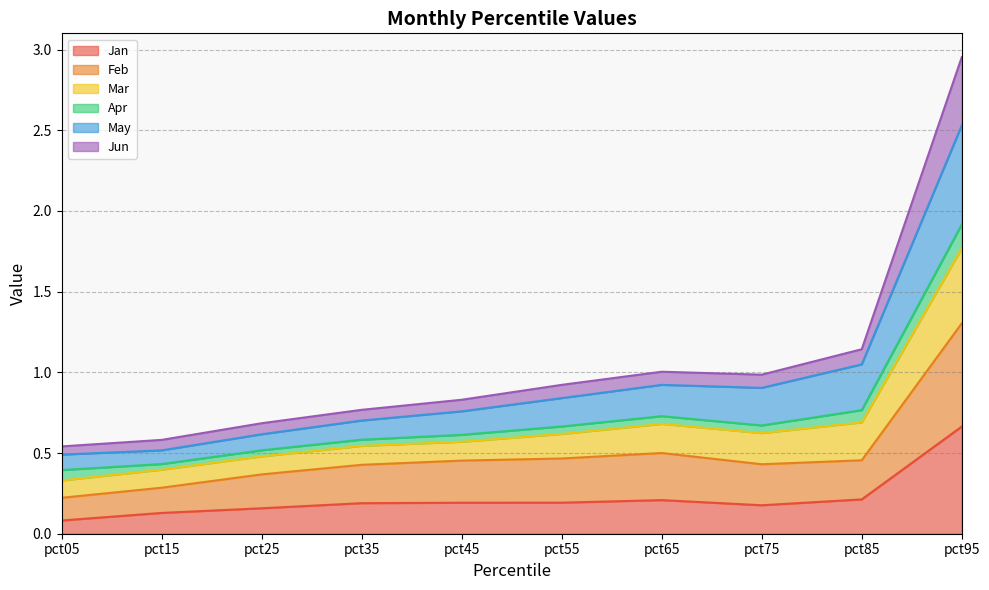

At which category is the sum across all series the highest?

pct95